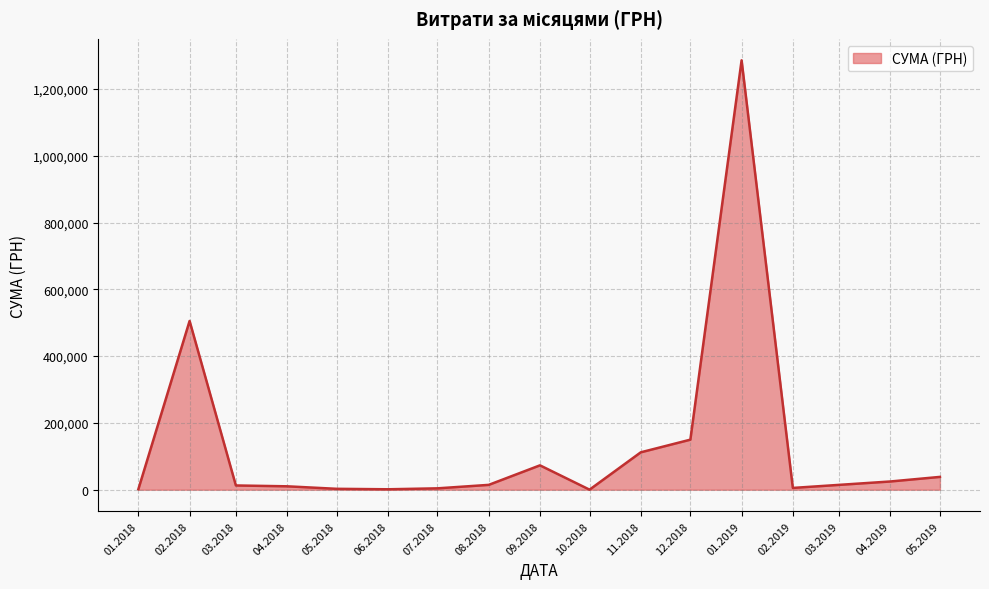

Between 12.2018 and 11.2018, which is larger?

12.2018